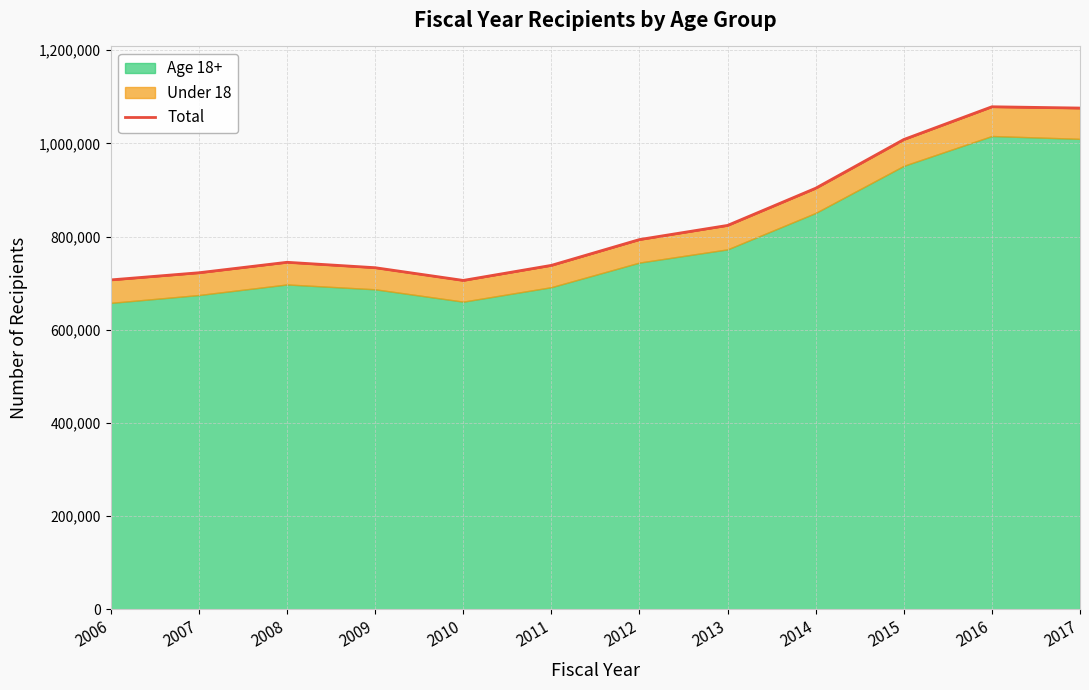

True or false: the data shows 1857377 at 2017.

False